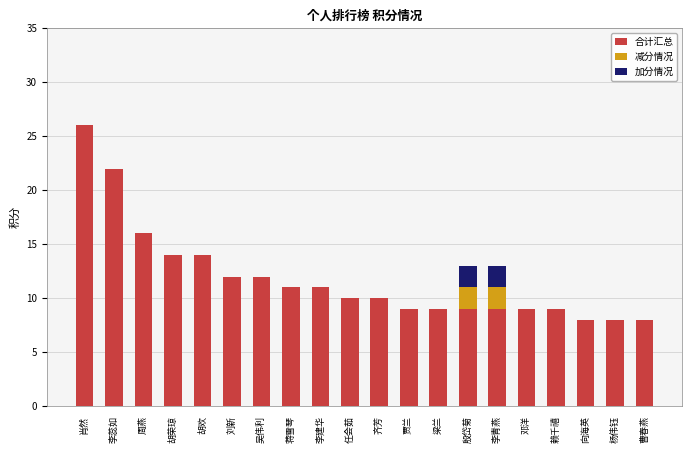

At which label does 合计汇总 first exceed 10?

肖然